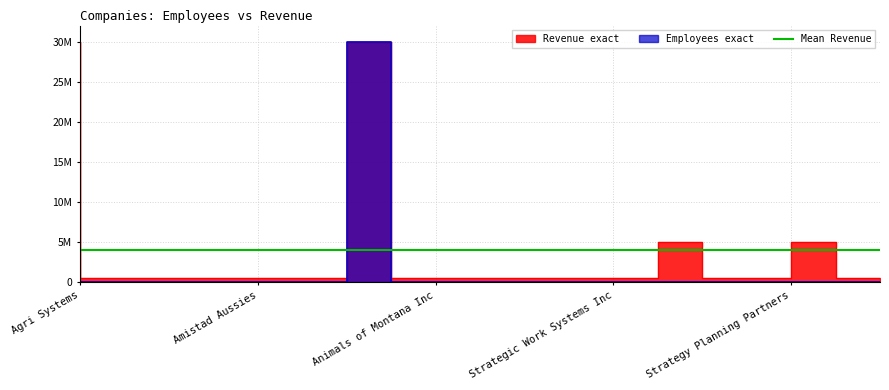

Is this an area chart (filled region under the line)?

No